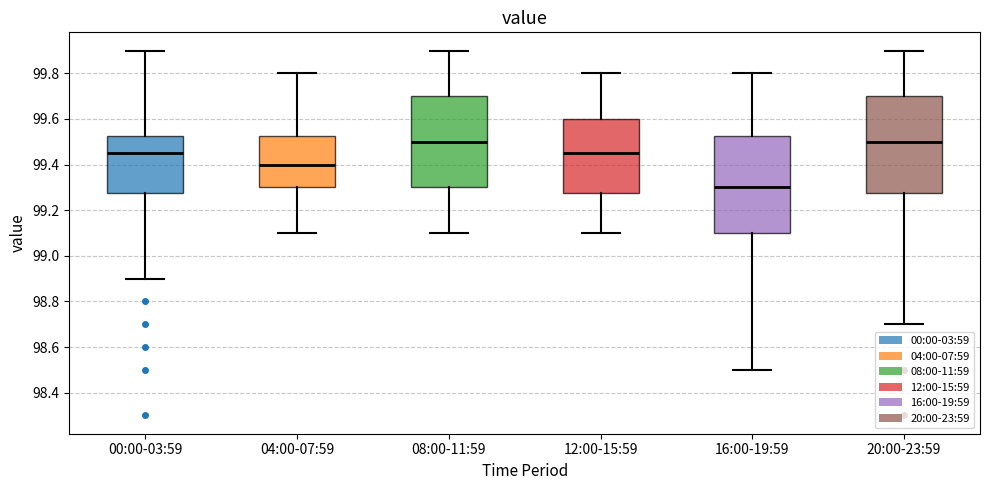

Reading left to right, transcribe this box plot: for each box, give where its median line is, the range the box spans, and where its two whiskers end, as read against the y-axis. The values are not printed on the chart, so give them approximately, as read against the axis.

00:00-03:59: median 99.46, box 99.28 to 99.52, whiskers 98.90 to 99.90
04:00-07:59: median 99.40, box 99.30 to 99.52, whiskers 99.10 to 99.80
08:00-11:59: median 99.50, box 99.30 to 99.70, whiskers 99.10 to 99.90
12:00-15:59: median 99.46, box 99.28 to 99.60, whiskers 99.10 to 99.80
16:00-19:59: median 99.30, box 99.10 to 99.52, whiskers 98.50 to 99.80
20:00-23:59: median 99.50, box 99.28 to 99.70, whiskers 98.70 to 99.90